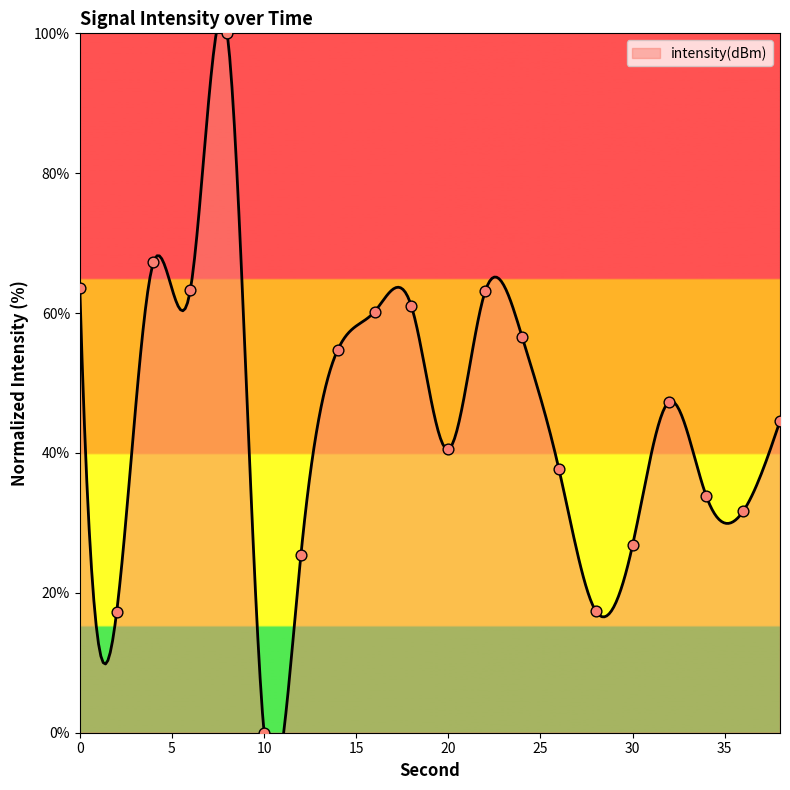

What is the change in value from 2 to 34?

+16.6